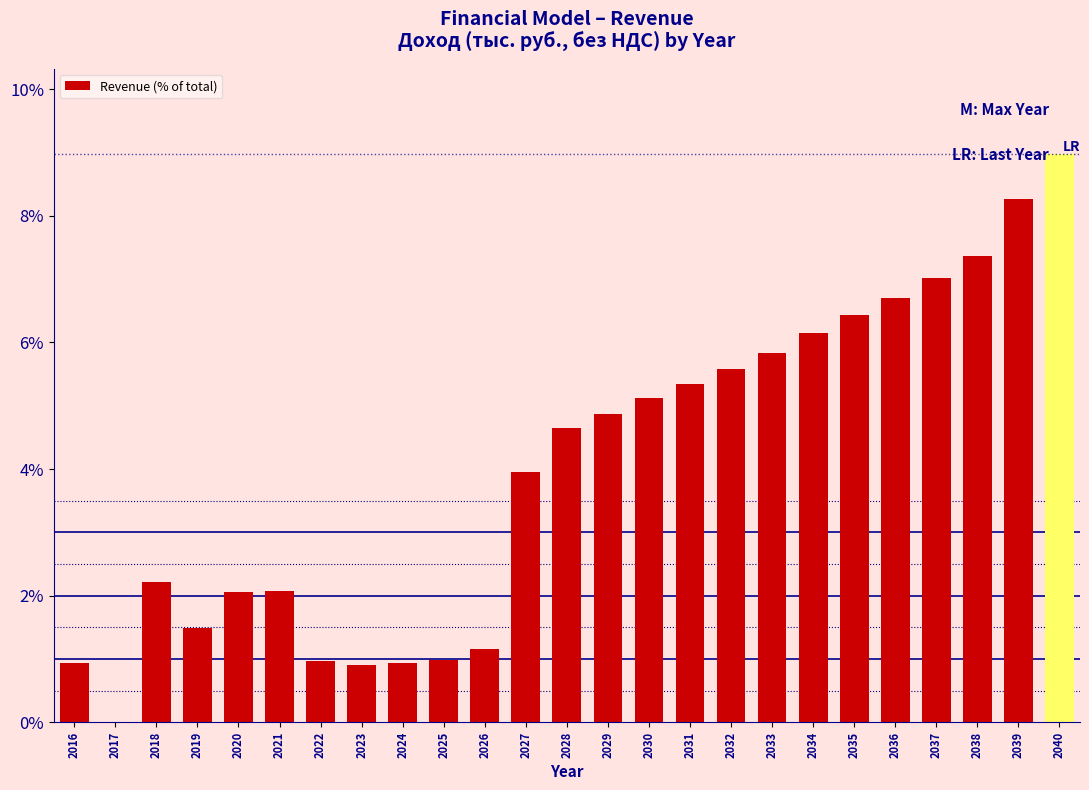

Read the value at 2031.

5.4